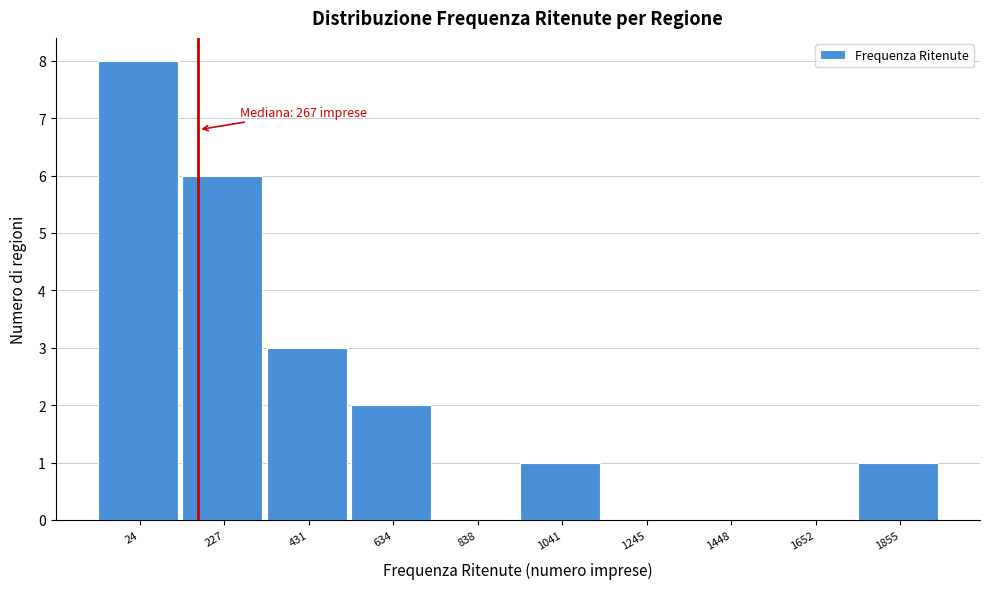

Reading left to right, list all the values displayed in this chart.

24=8	227=6	431=3	634=2	838=0	1041=1	1245=0	1448=0	1652=0	1855=1